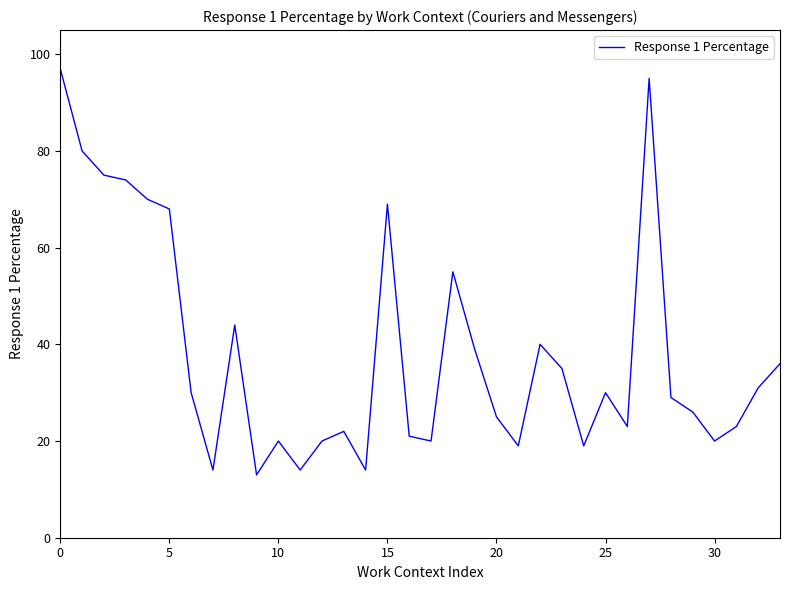

What is the greatest value displayed?

97